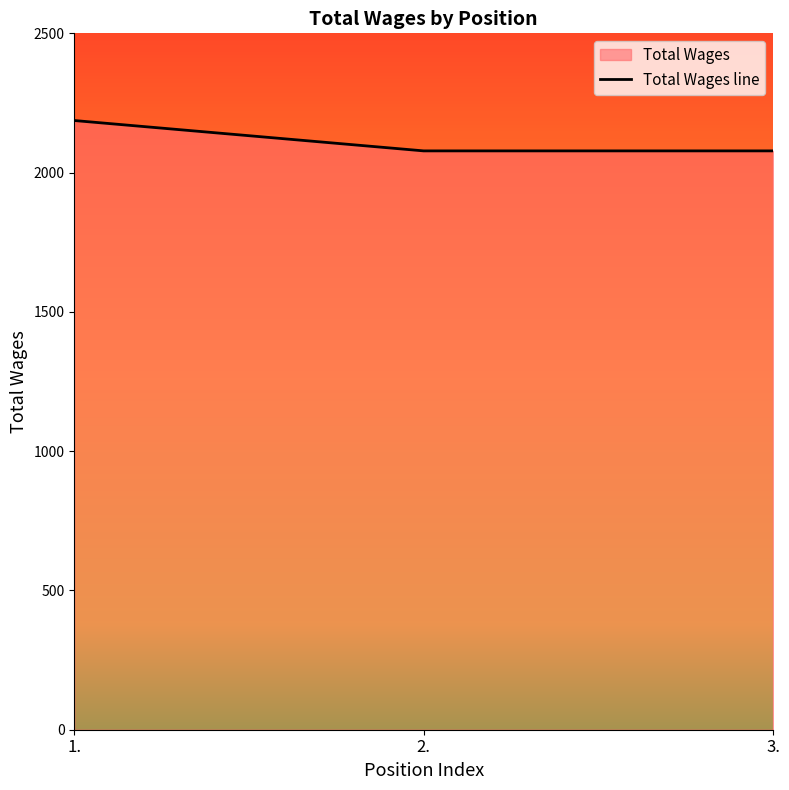

Where is the data nearest to the value 2132?

2.